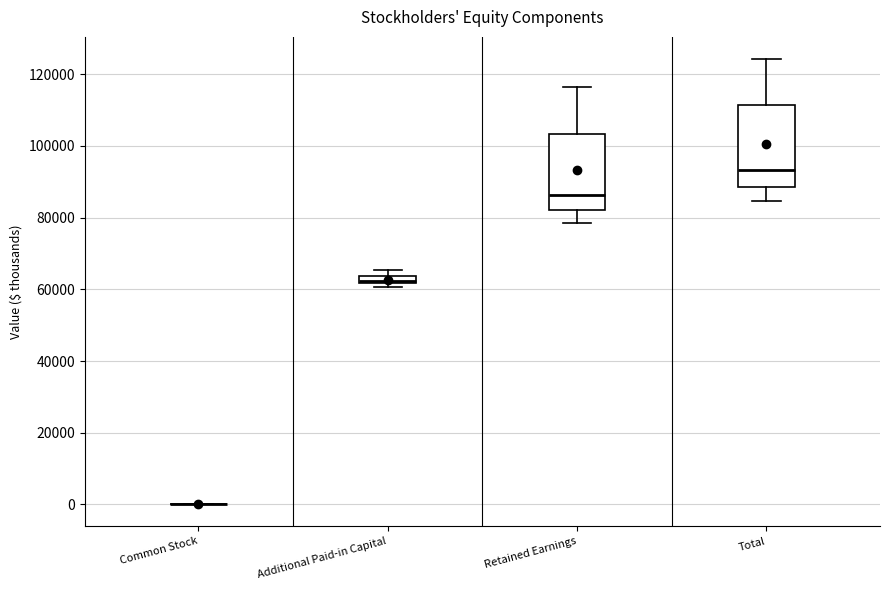

Where is the upper edge of the box for Additional Paid-in Capital on the y-axis? The values are not printed on the chart, so give them approximately, as read against the axis.

64000